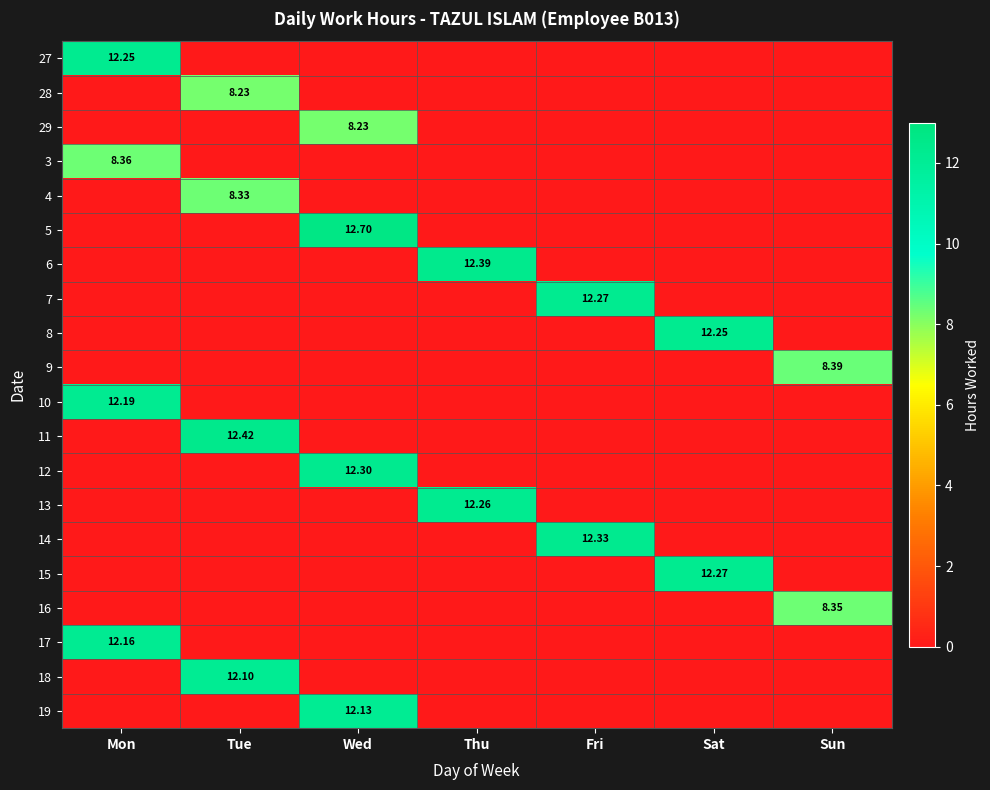

What is the highest value of the 28 series?

8.2